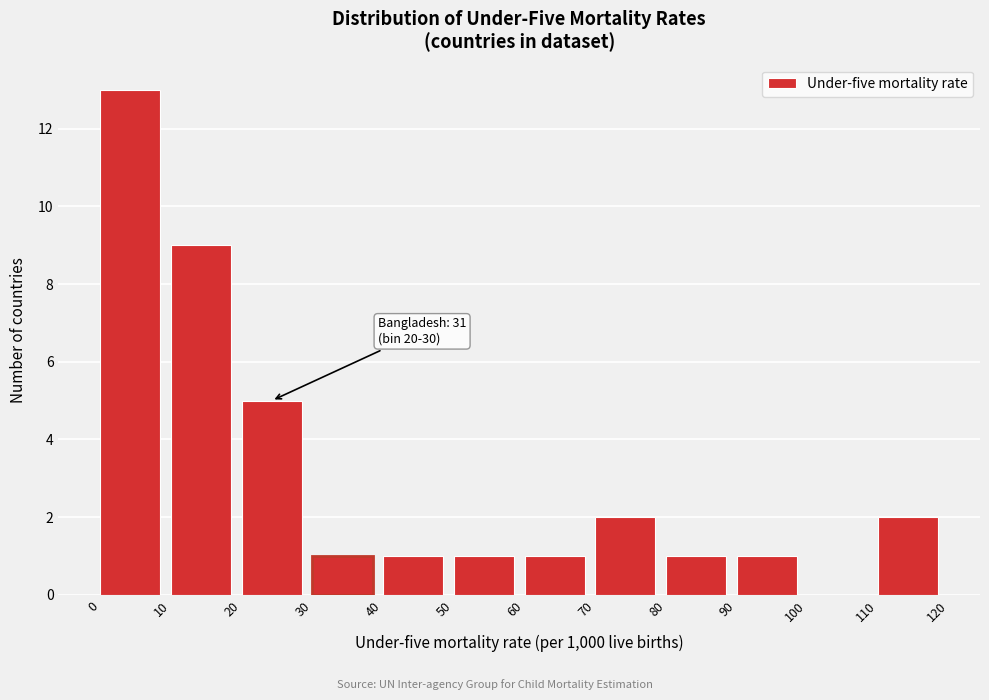

Which range on the x-axis has the tallest bar?

0 to 10